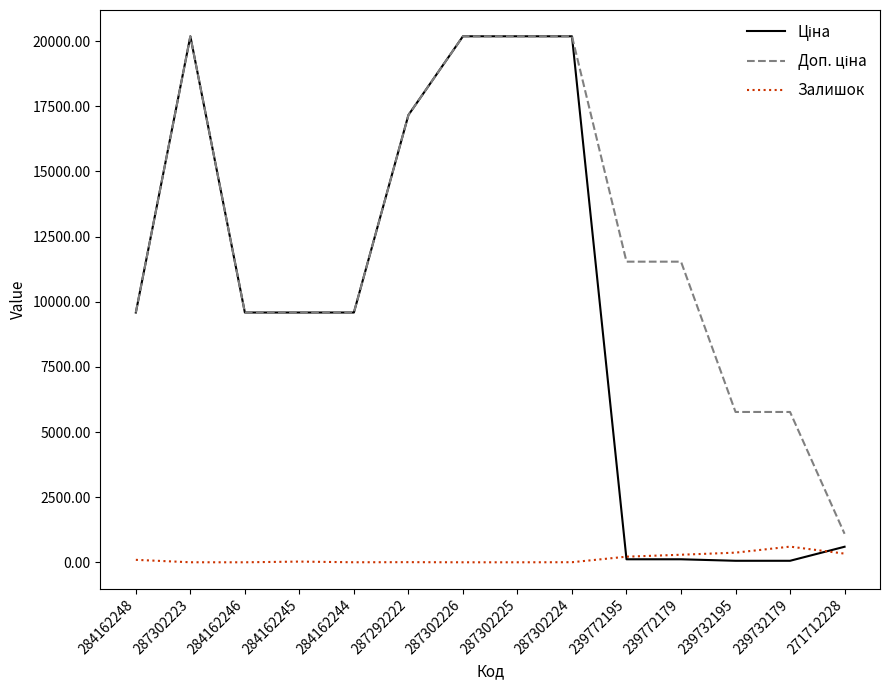

What is the sum of the Залишок values at 287302223 and 239772179?

291.0